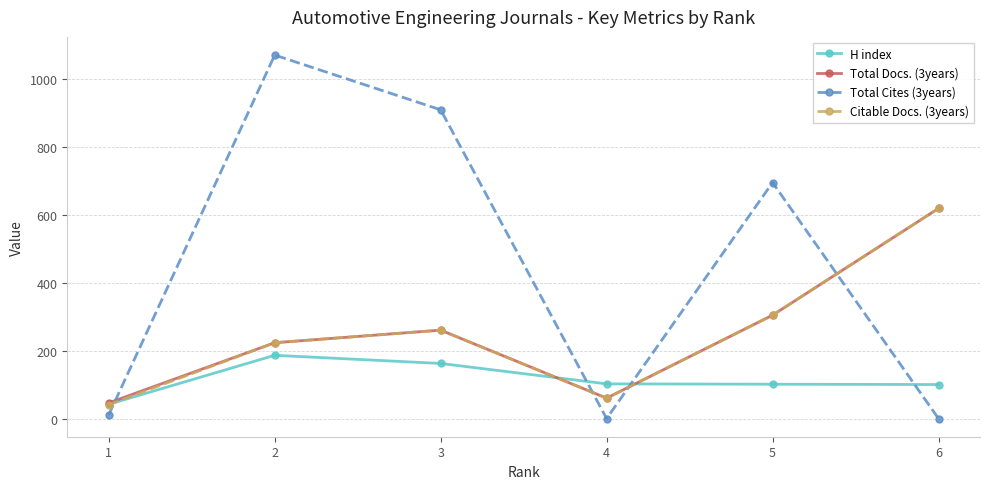

What is the total value across all series at 6?

1336